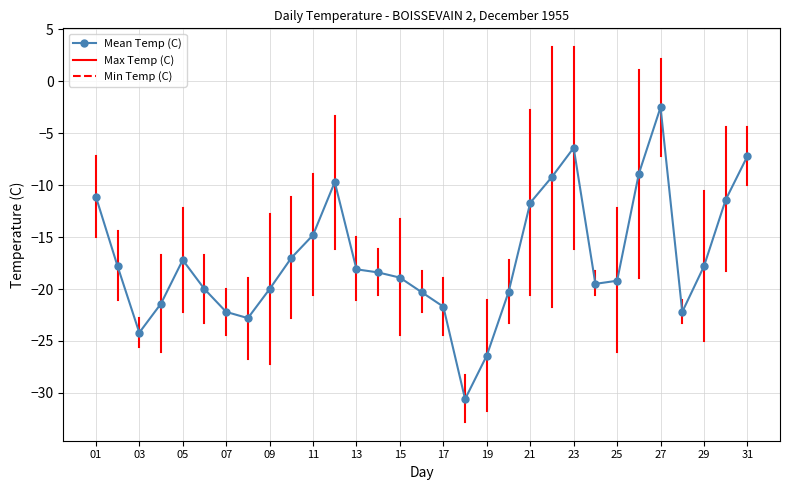

What is the value of the 31st point from the left?

-7.2